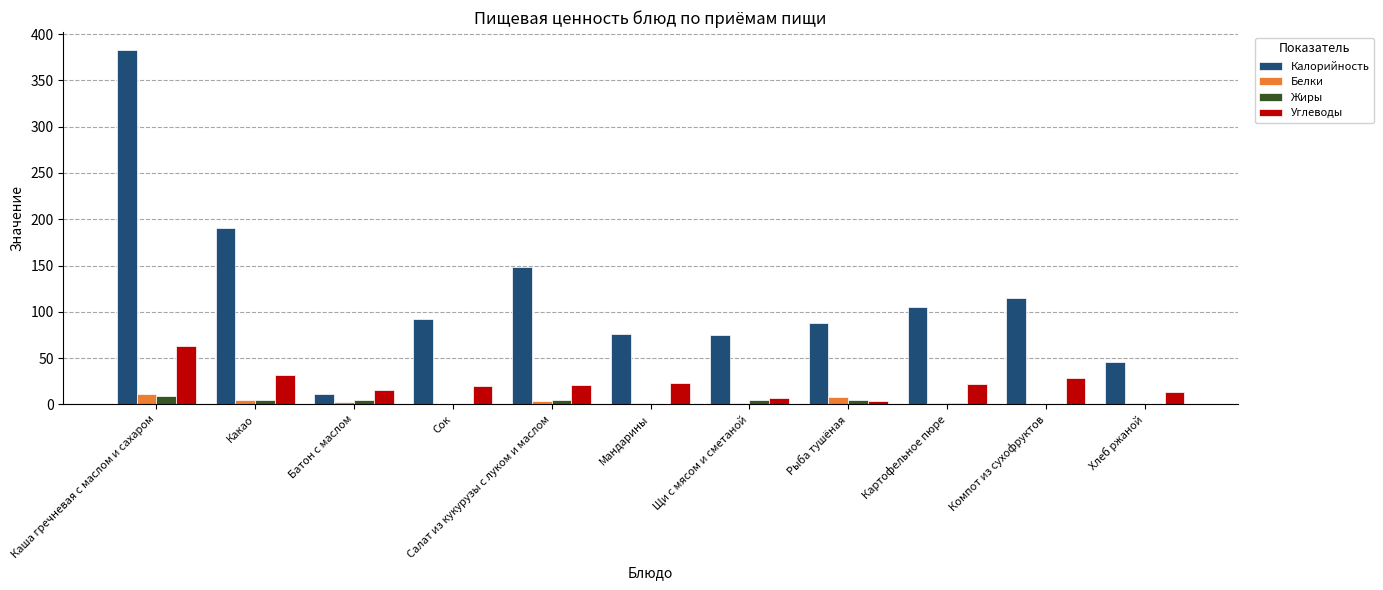

Where does the Белки series first go above 1?

Каша гречневая с маслом и сахаром